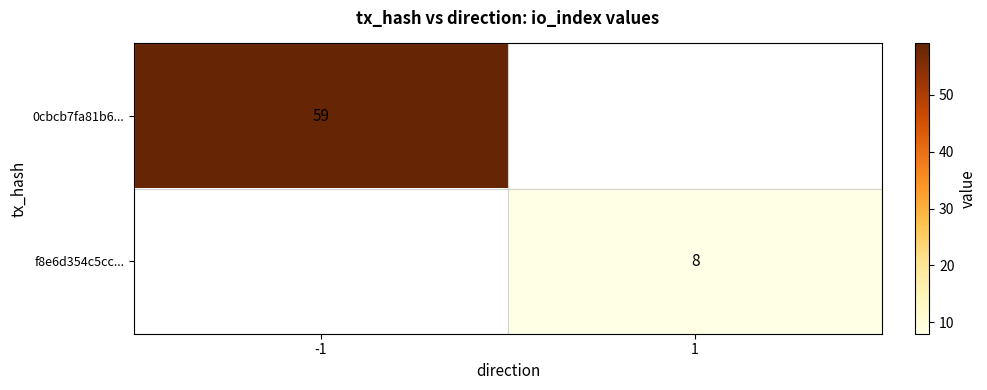

True or false: 0cbcb7fa81b6... has a value of 19 at -1.

False